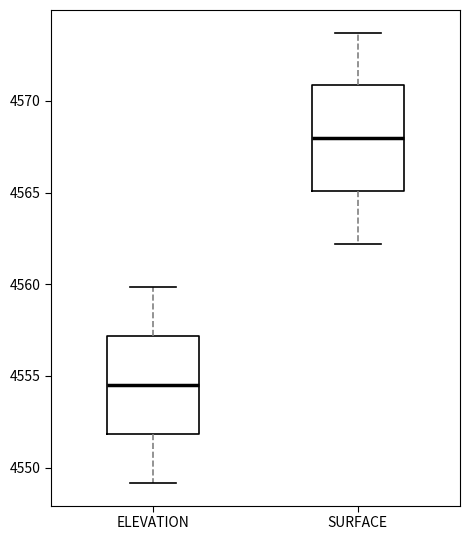

Where is the upper edge of the box for ELEVATION on the y-axis? The values are not printed on the chart, so give them approximately, as read against the axis.

4557.0